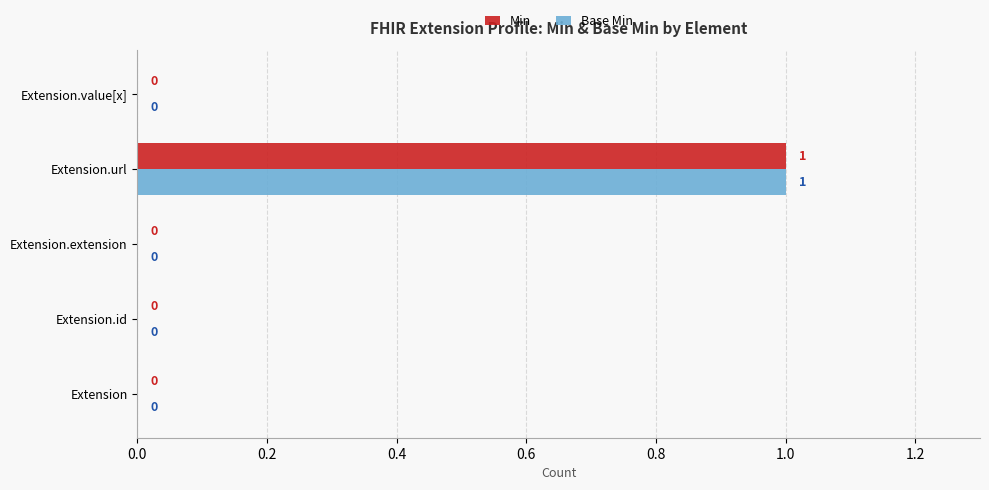

The value of Min at Extension.extension is 1. True or false?

False